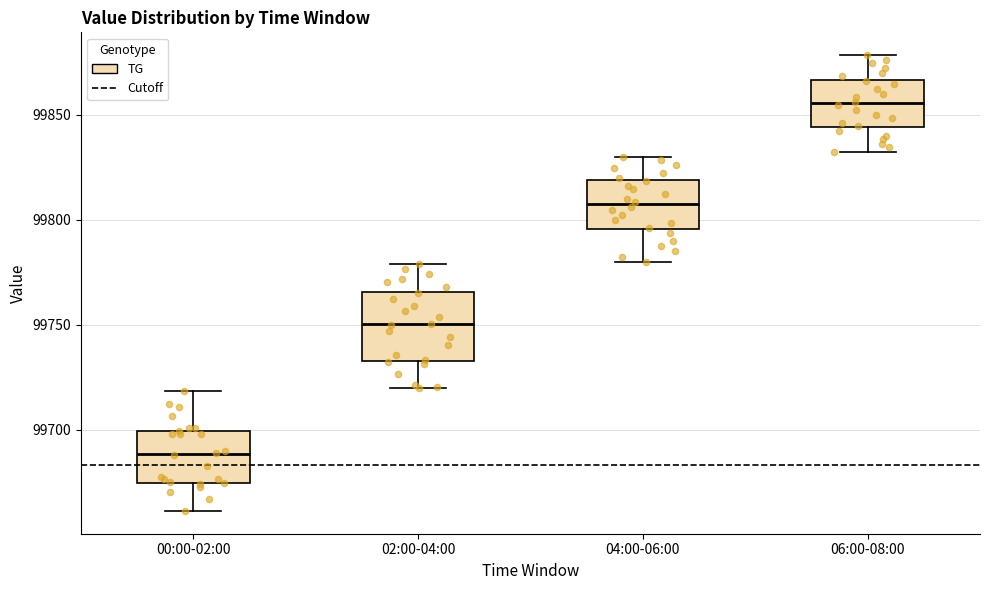

Reading left to right, transcribe this box plot: for each box, give where its median line is, the range the box spans, and where its two whiskers end, as read against the y-axis. The values are not printed on the chart, so give them approximately, as read against the axis.

00:00-02:00: median 99690, box 99675 to 99700, whiskers 99660 to 99720
02:00-04:00: median 99750, box 99735 to 99765, whiskers 99720 to 99780
04:00-06:00: median 99805, box 99795 to 99820, whiskers 99780 to 99830
06:00-08:00: median 99855, box 99845 to 99865, whiskers 99830 to 99880